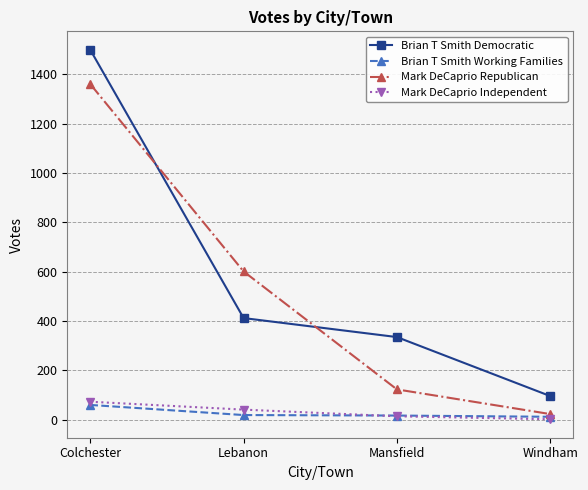

Rank the categories by Brian T Smith Democratic value from lowest to highest.

Windham, Mansfield, Lebanon, Colchester